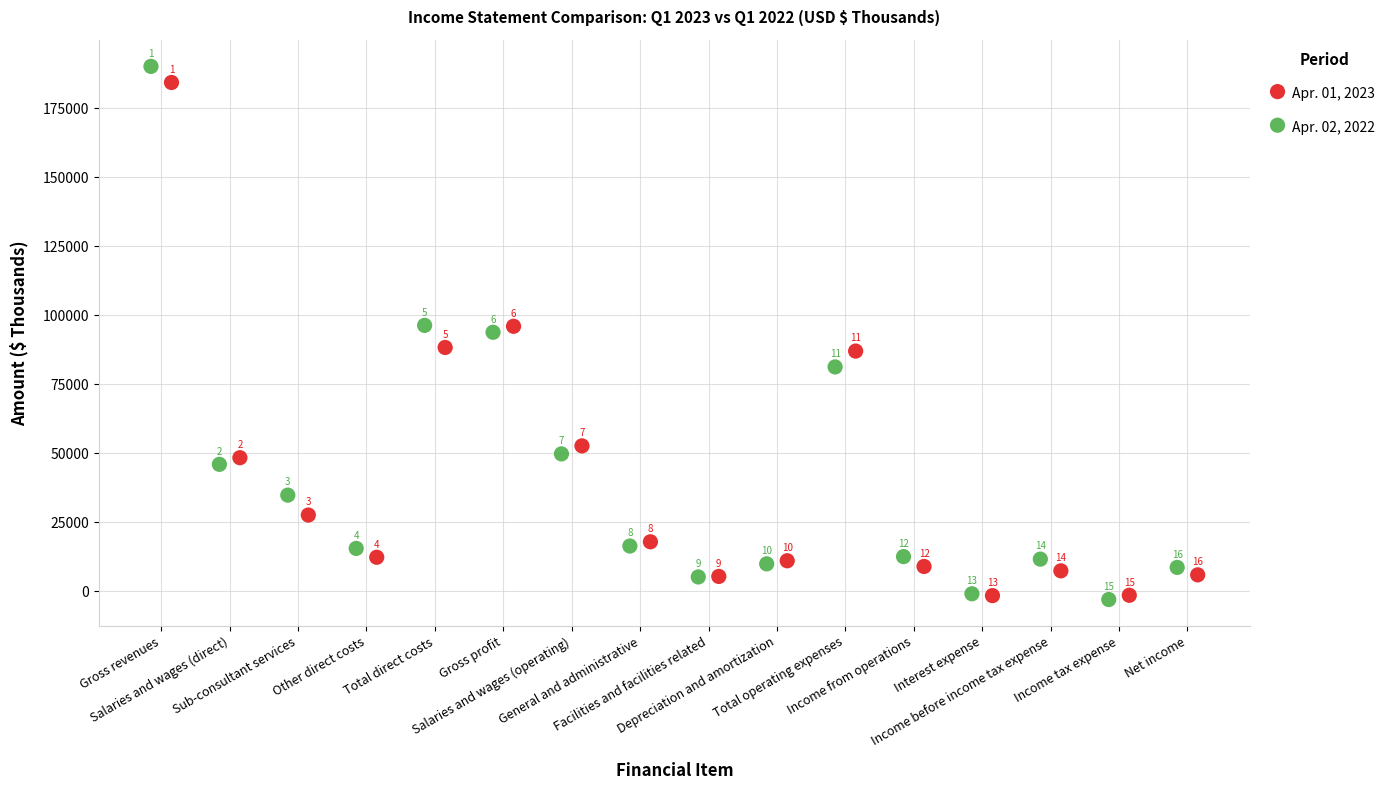

Which series has the widest spread of Y values?

Apr. 02, 2022